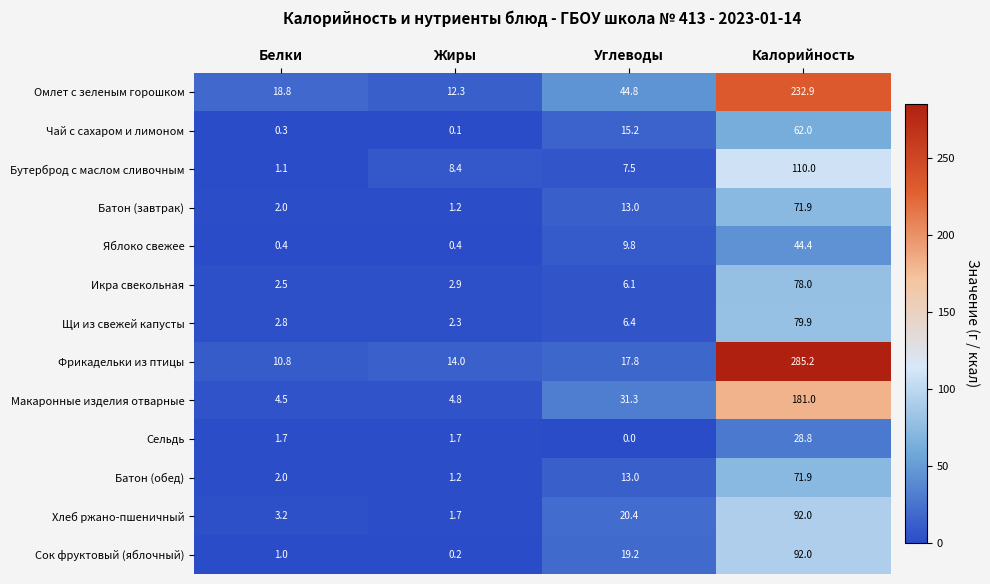

How many categories are shown in the chart?

4